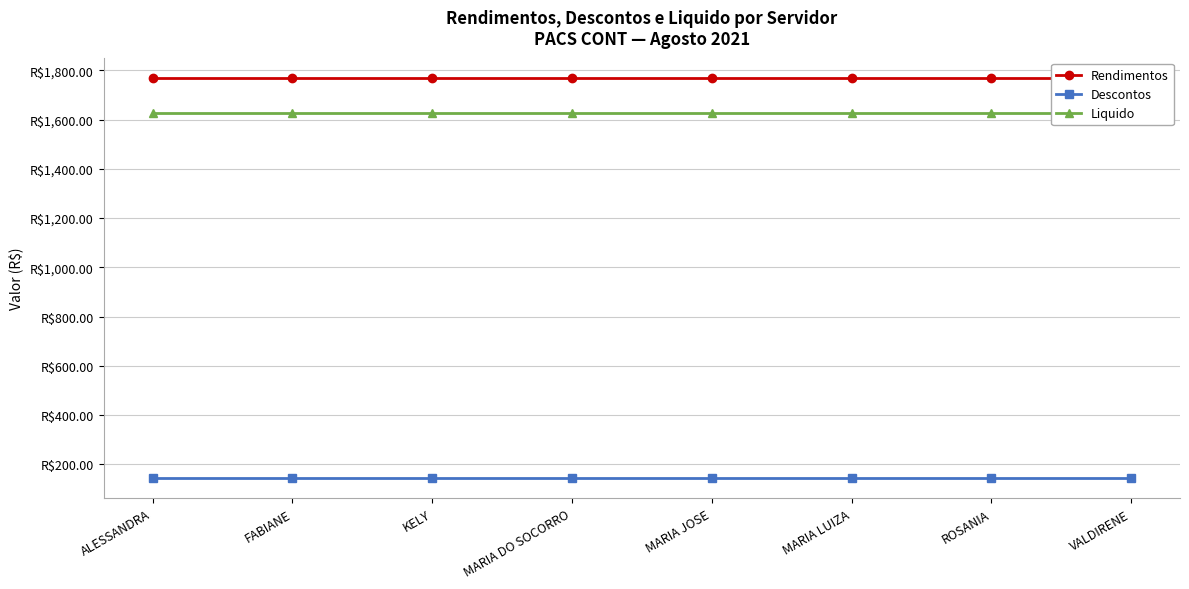

The value of Rendimentos at FABIANE is 1770.0. True or false?

True